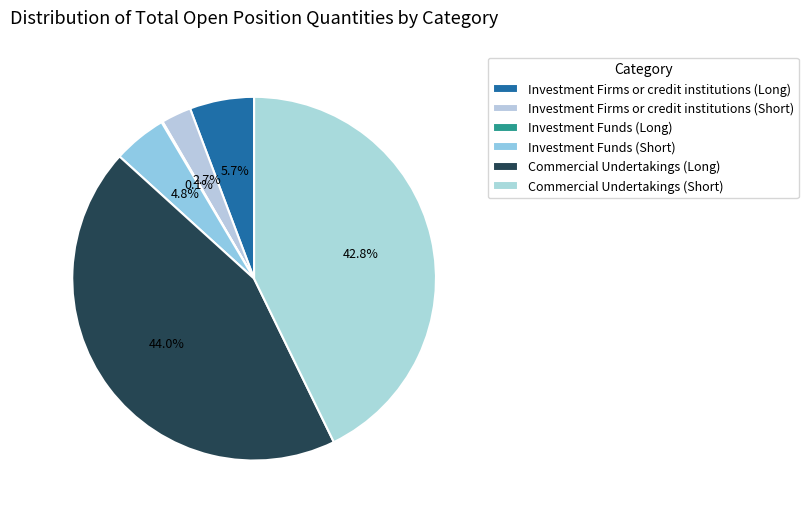

Which category has the smallest portion of the pie?

Investment Funds (Long)